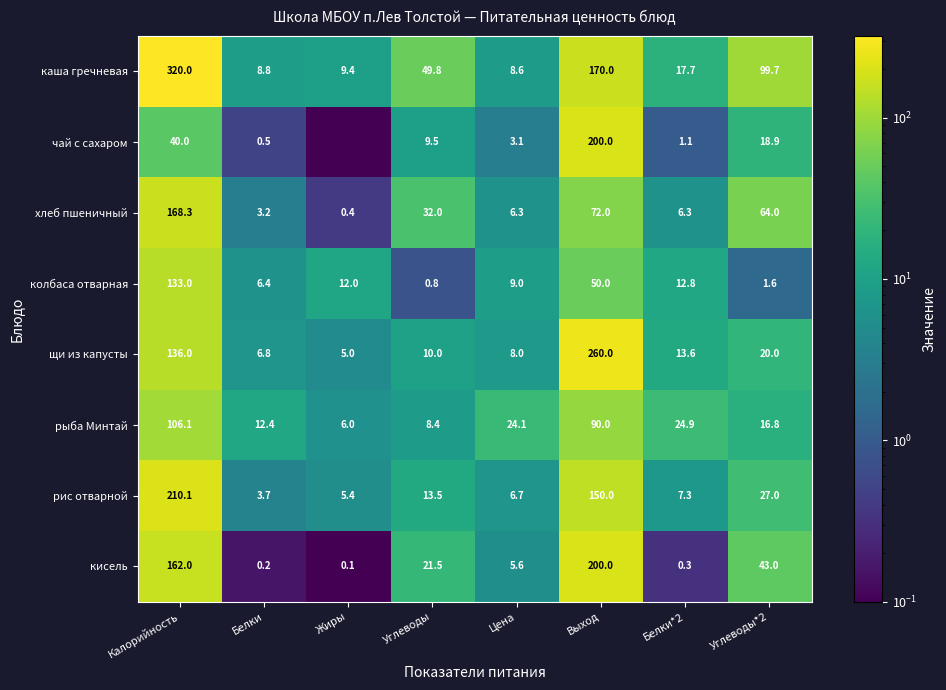

What is the spread (max minus min) of values at Белки?

12.2